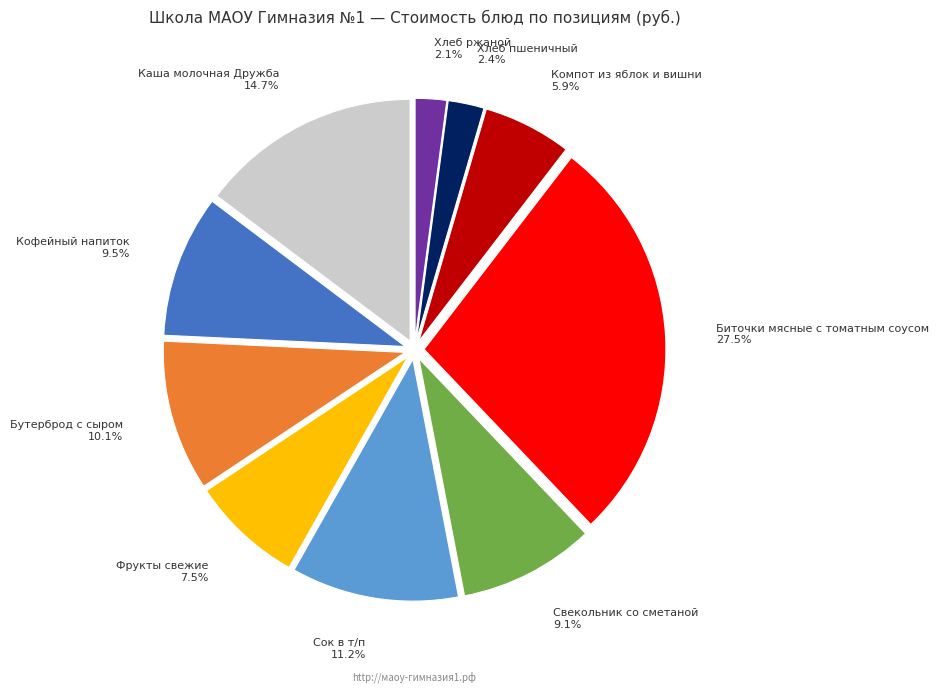

Is there any slice that represents more than half of the pie?

No